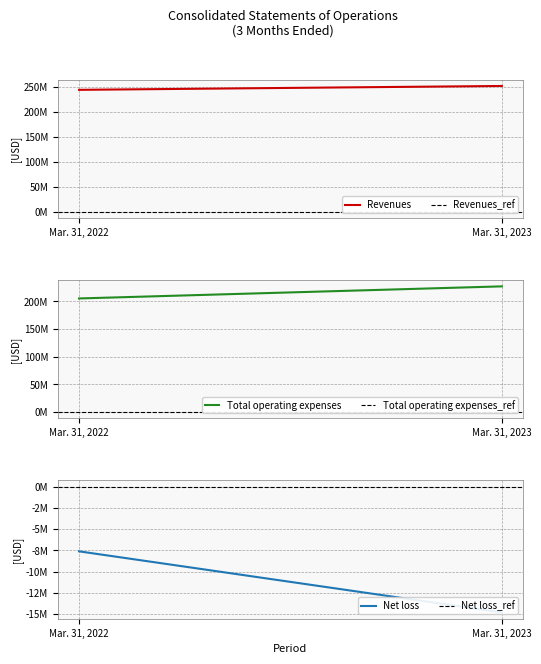

How many lines are shown in the chart?

6